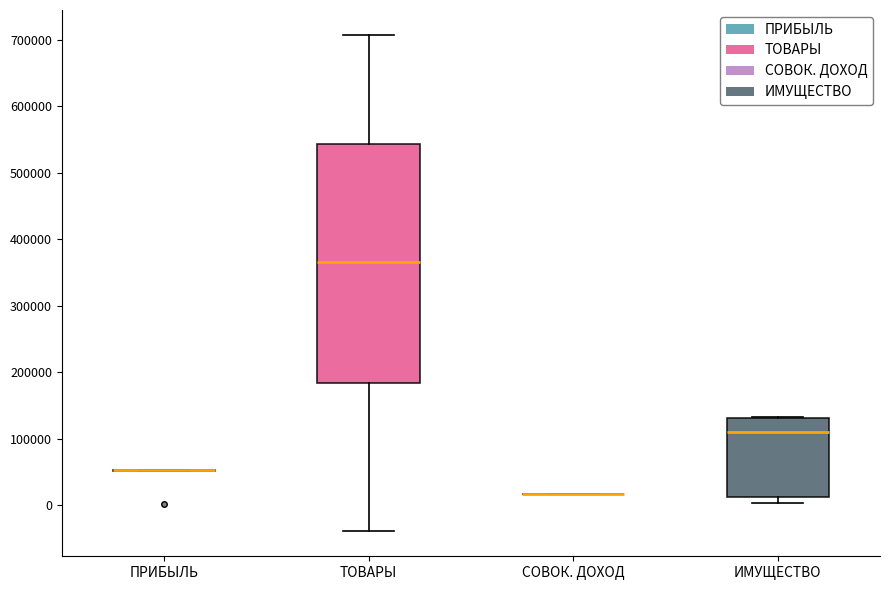

Reading left to right, read every box against the y-axis: the position of its median line, the range the box covers, and the ends of its whiskers. The values are not printed on the chart, so give them approximately, as read against the axis.

ПРИБЫЛЬ: box collapsed to a line at 50000, whiskers 50000 to 50000
ТОВАРЫ: median 370000, box 180000 to 540000, whiskers -40000 to 710000
СОВОК. ДОХОД: box collapsed to a line at 20000, whiskers 20000 to 20000
ИМУЩЕСТВО: median 110000, box 10000 to 130000, whiskers 0 to 130000